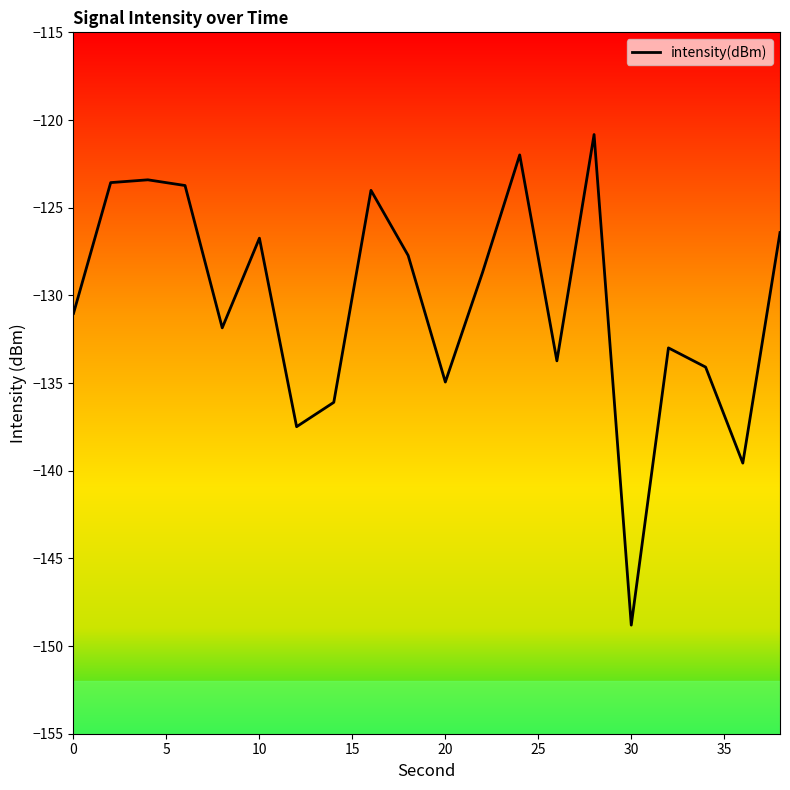

What is the average value?

-130.4